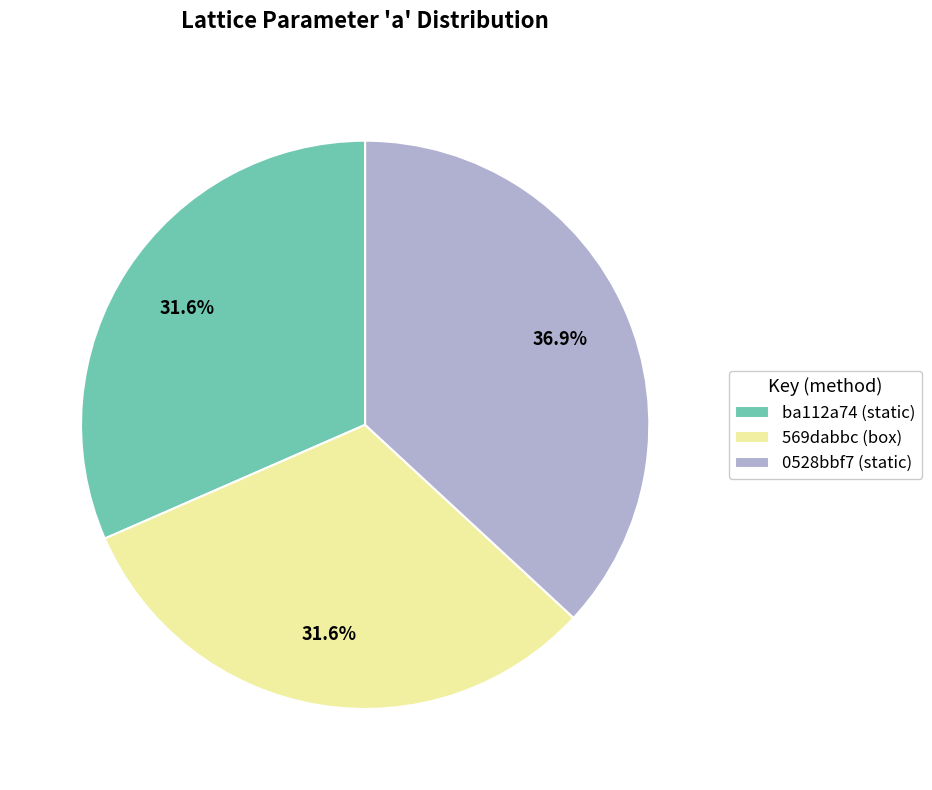

What percentage is the ba112a74 (static) slice, to the nearest percent?

32%